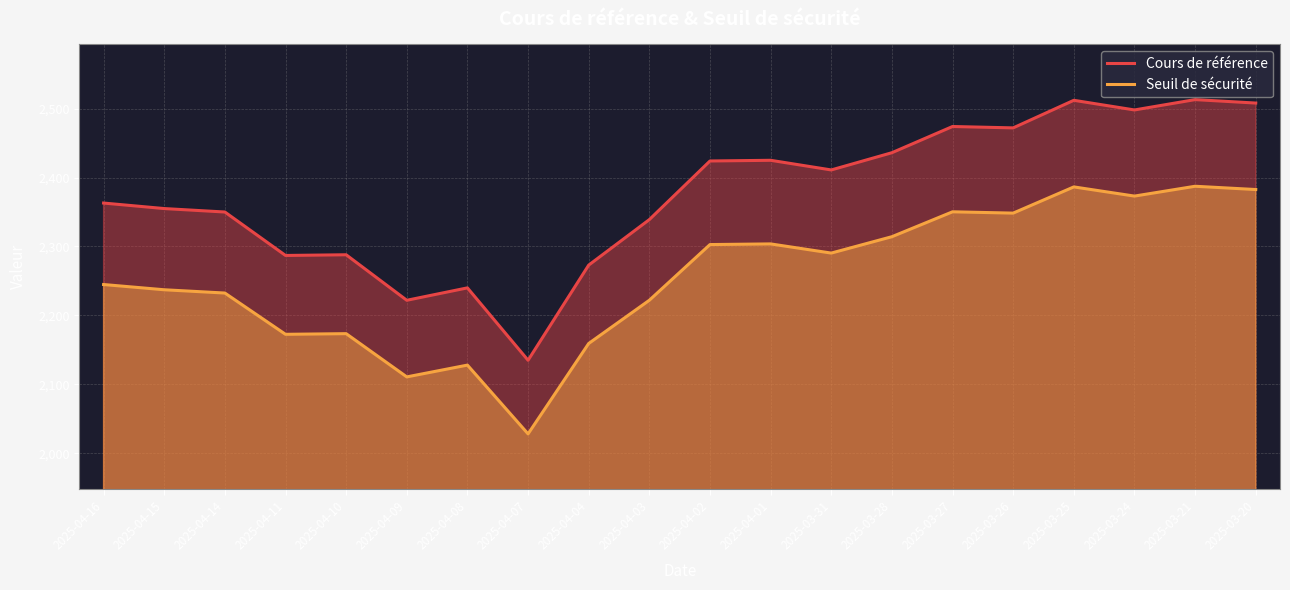

What position from the right is 2025-03-25?

4